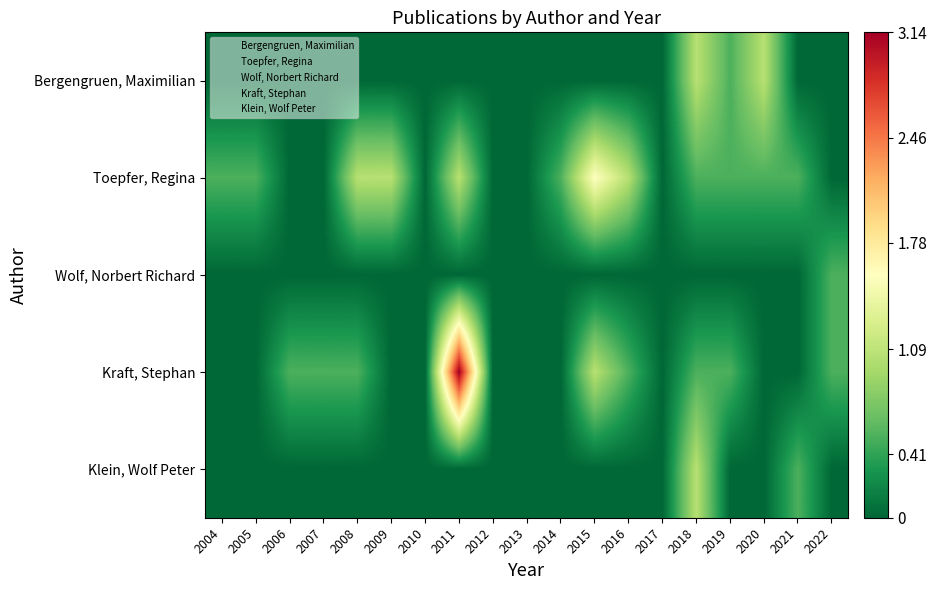

At which category is the sum across all series the highest?

2011